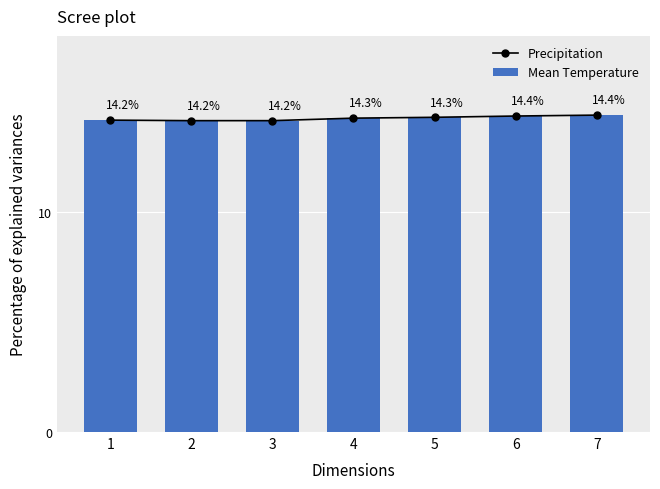

Reading left to right, list all the values displayed in this chart.

Precipitation: 14.2	14.2	14.2	14.3	14.3	14.4	14.4
Mean Temperature: 14.2	14.2	14.2	14.3	14.3	14.4	14.4